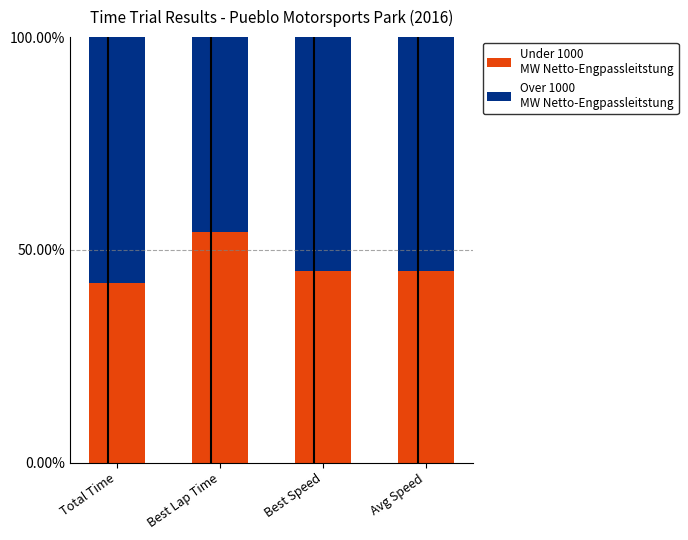

What is the total value across all series at Total Time?

100.0